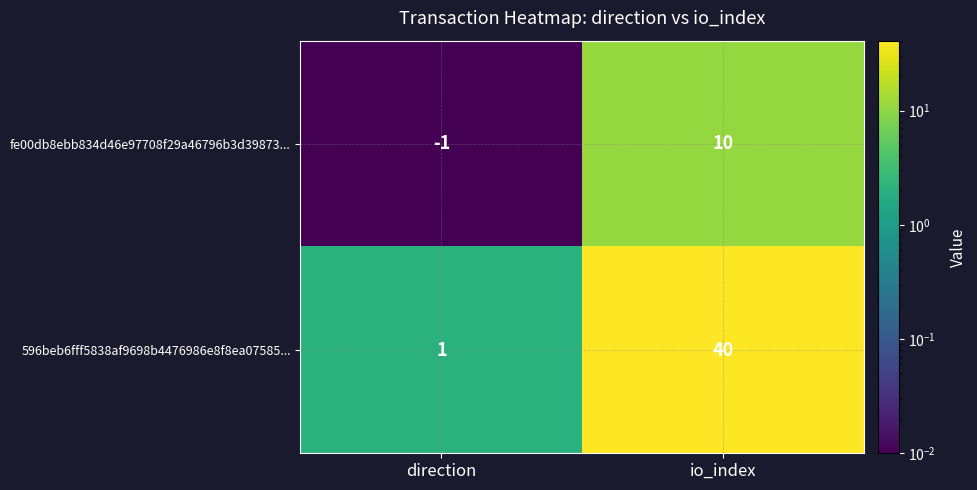

Reading left to right, what are all the values shown in this chart?

fe00db8ebb834d46e97708f29a46796b3d39873...: -1	10
596beb6fff5838af9698b4476986e8f8ea07585...: 1	40